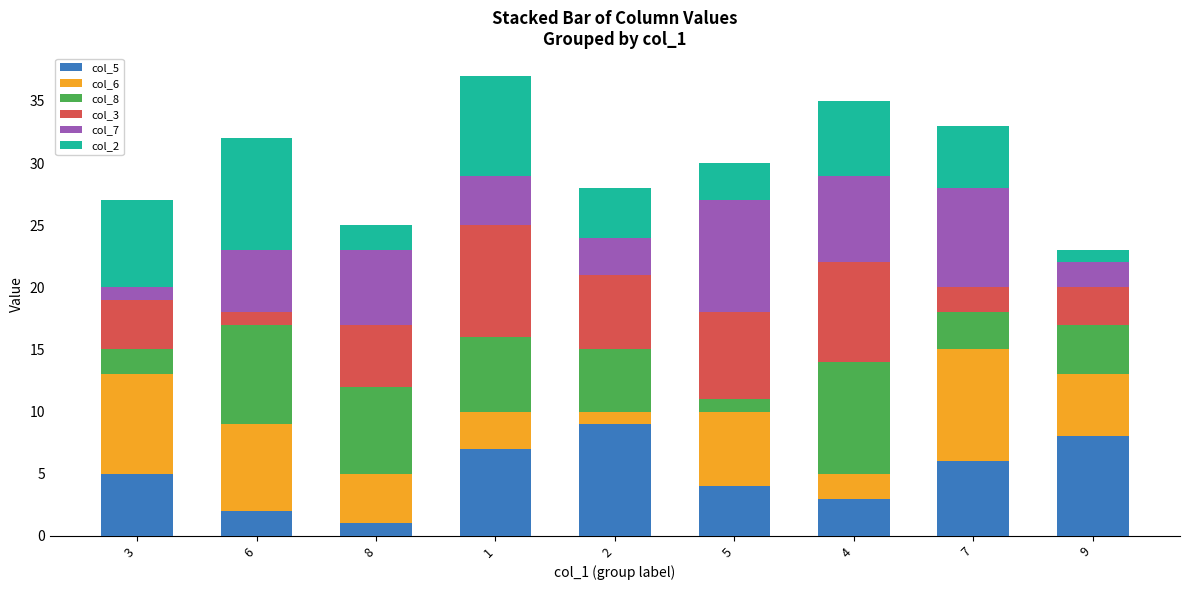

Is it true that col_5 equals 2 at 1?

False